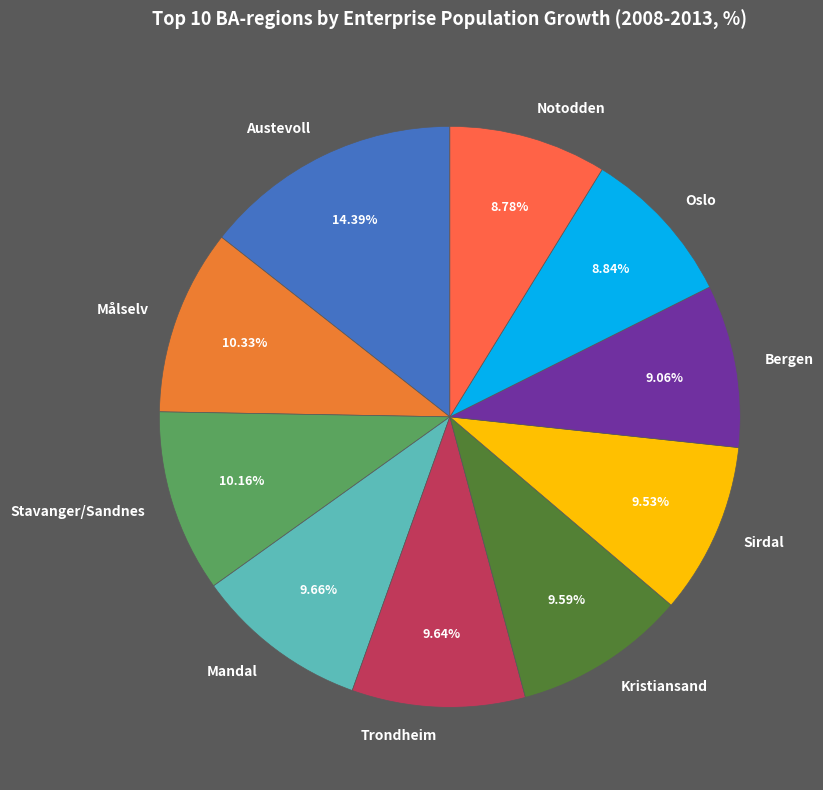

Does Sirdal account for over 50% of the chart?

No